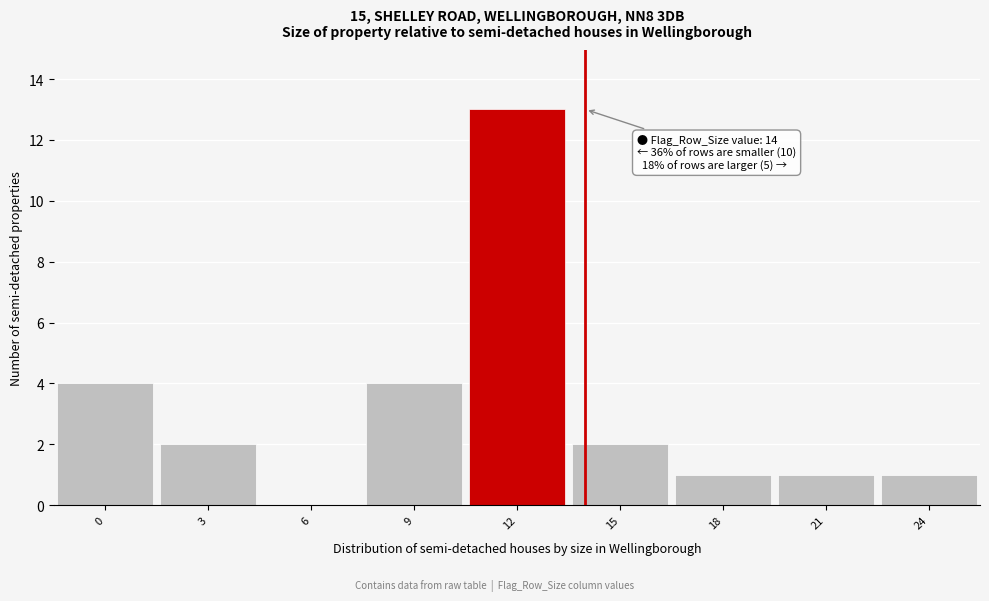

Reading right to left, transcribe all the data shown in this chart.

24=1	21=1	18=1	15=2	12=13	9=4	6=0	3=2	0=4